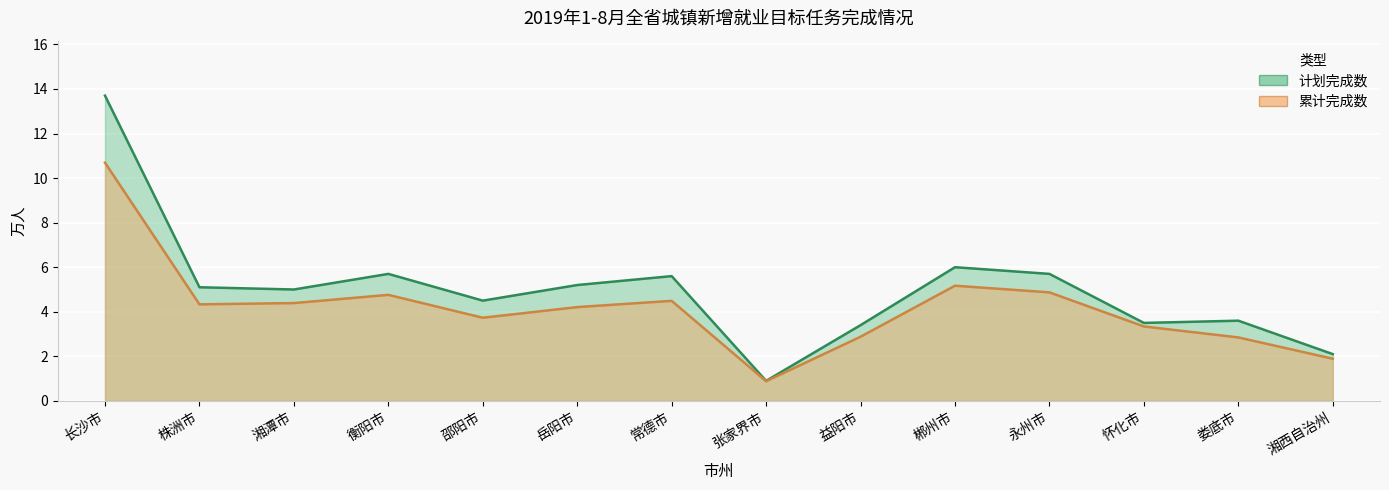

What is the label of the 5th point from the left?

邵阳市